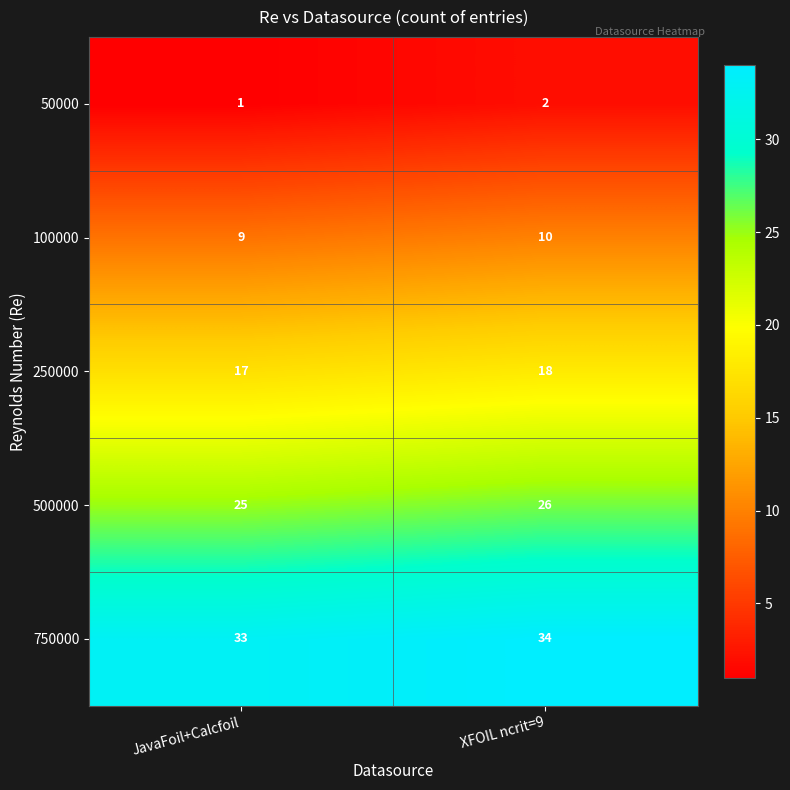

Where is 750000 nearest to the value 33?

JavaFoil+Calcfoil